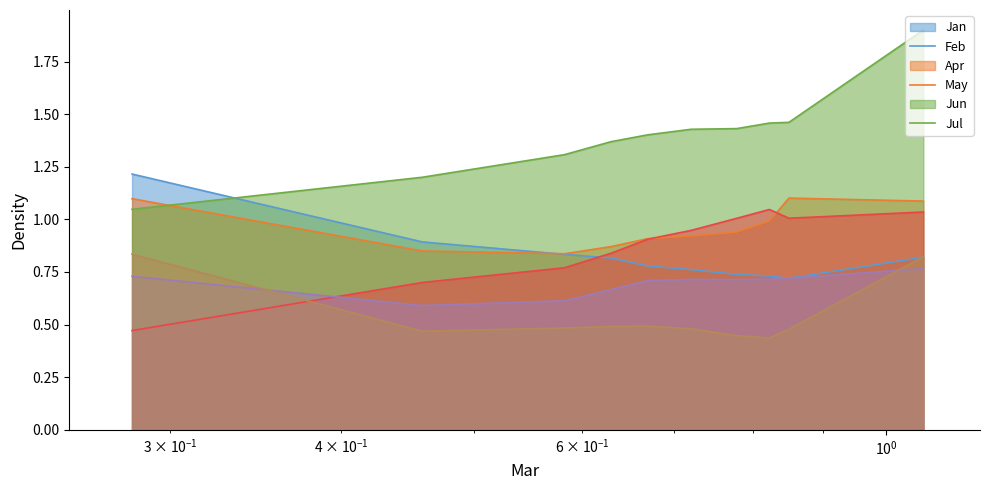

What is the difference between the Apr values at pct05 and pct25?

0.3